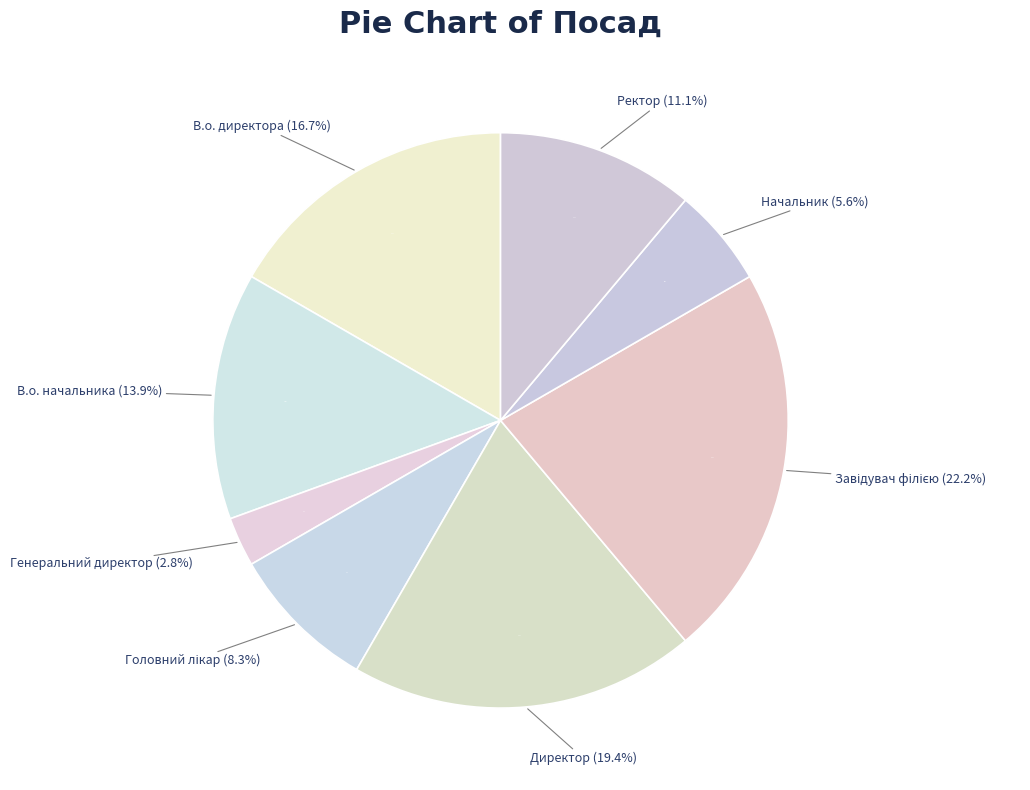

What percentage is the Ректор slice, to the nearest percent?

11%